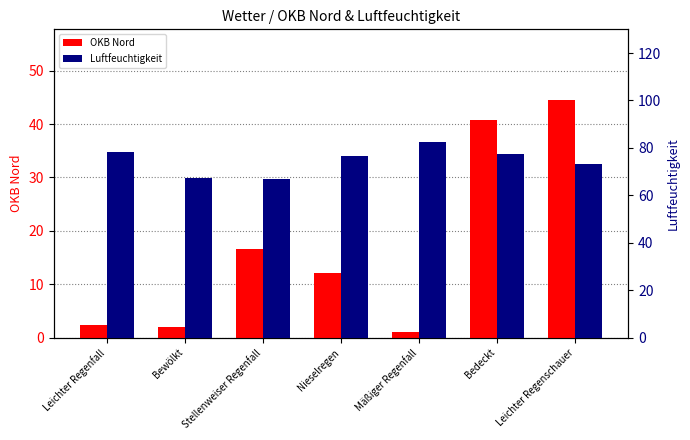

The OKB Nord series shows 0.3 at Mäßiger Regenfall. True or false?

False